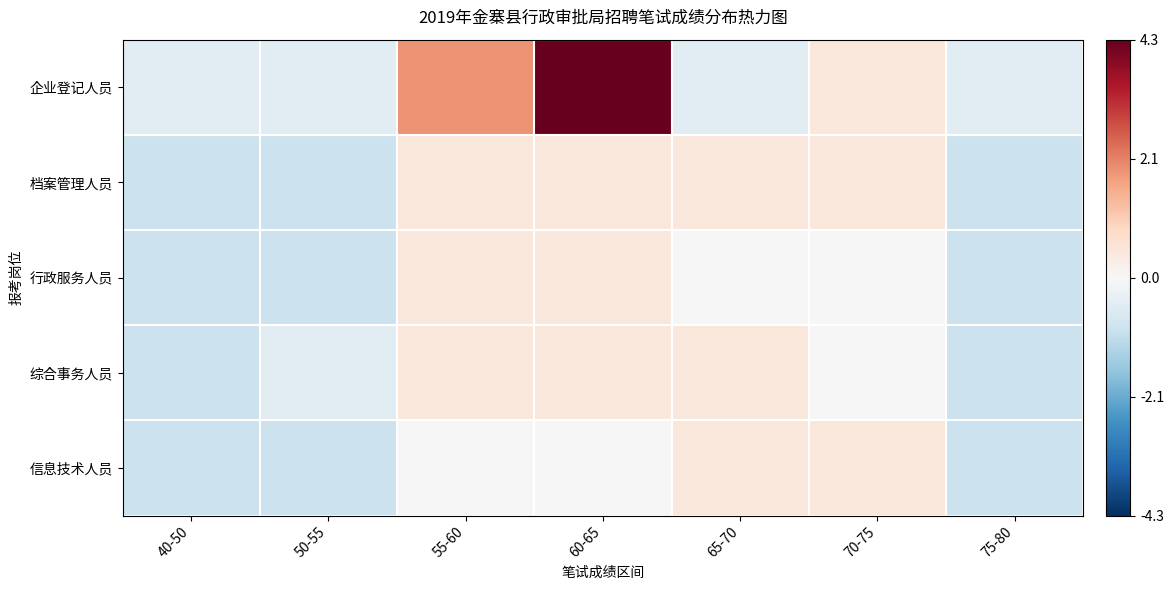

Which series has the largest total across all categories?

企业登记人员